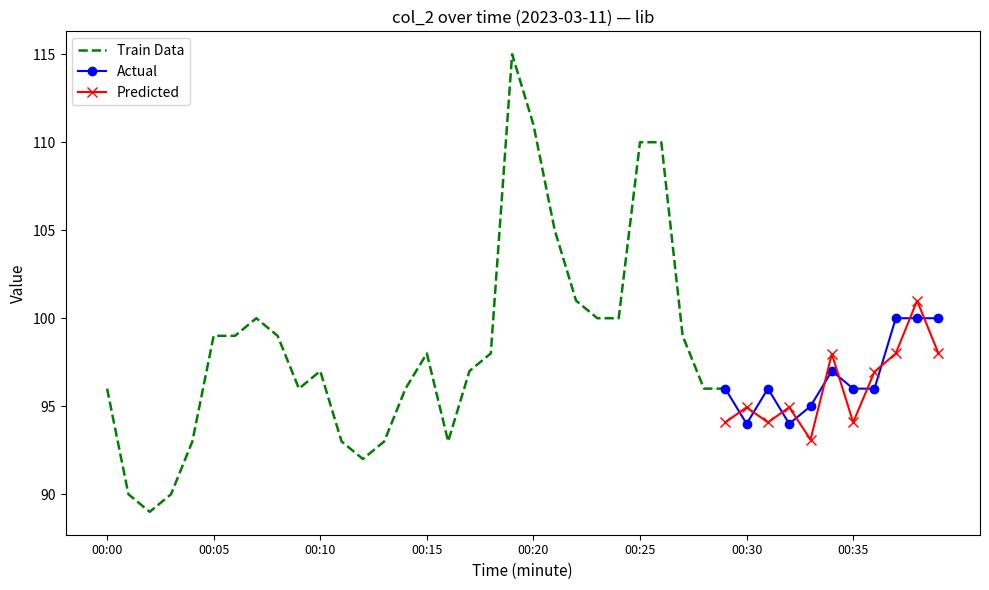

How many data points are less than 97?

19